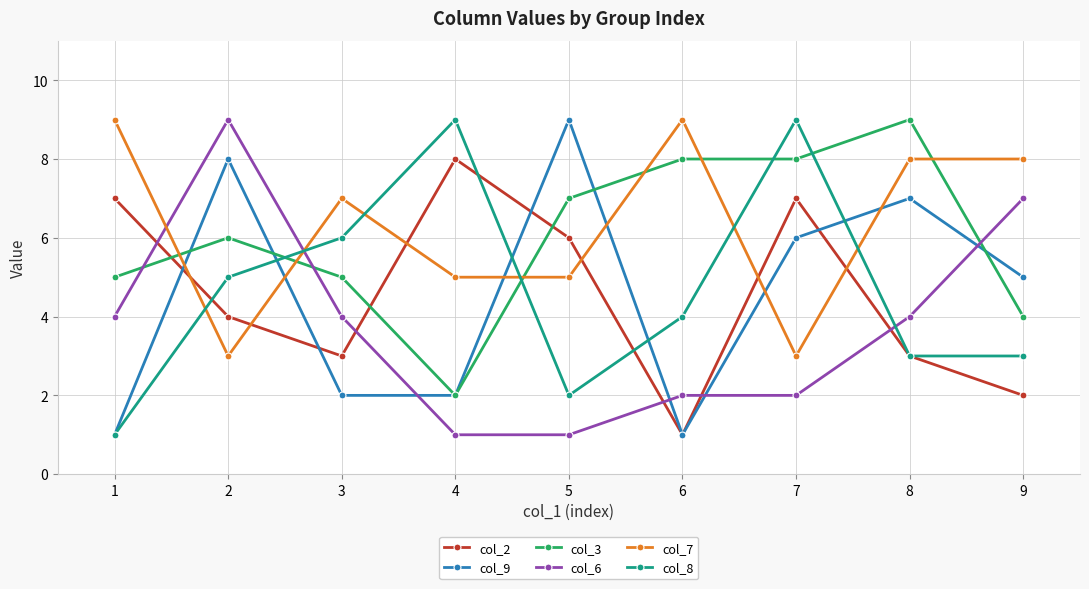

Reading left to right, what are all the values shown in this chart?

col_2: 1=7	2=4	3=3	4=8	5=6	6=1	7=7	8=3	9=2
col_9: 1=1	2=8	3=2	4=2	5=9	6=1	7=6	8=7	9=5
col_3: 1=5	2=6	3=5	4=2	5=7	6=8	7=8	8=9	9=4
col_6: 1=4	2=9	3=4	4=1	5=1	6=2	7=2	8=4	9=7
col_7: 1=9	2=3	3=7	4=5	5=5	6=9	7=3	8=8	9=8
col_8: 1=1	2=5	3=6	4=9	5=2	6=4	7=9	8=3	9=3